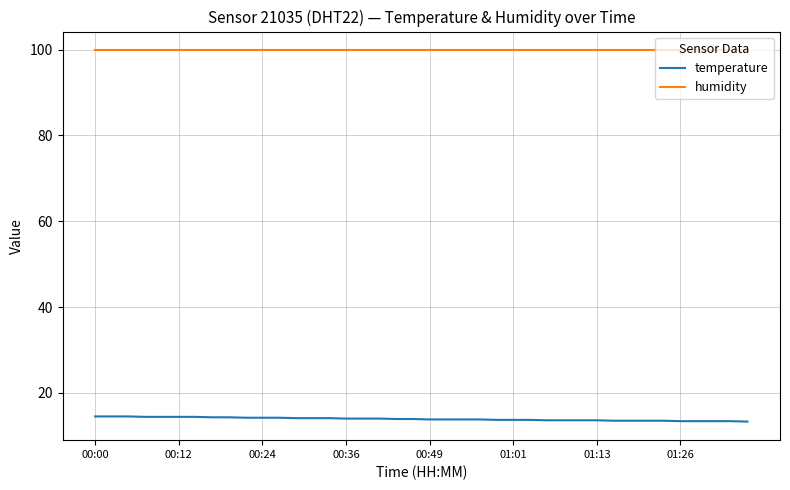

How many lines are shown in the chart?

2